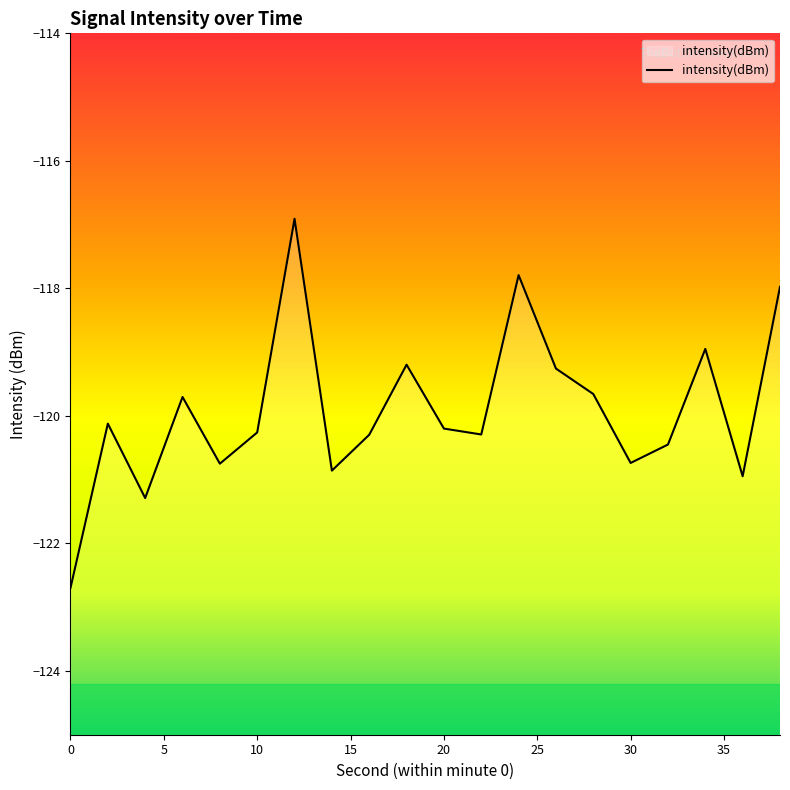

What is the smallest value displayed?

-122.7